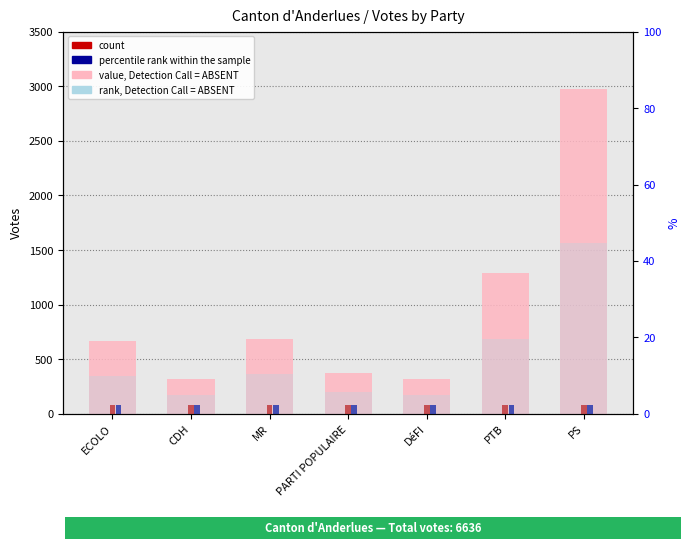

At which label does value, Detection Call = ABSENT first exceed 665?

MR